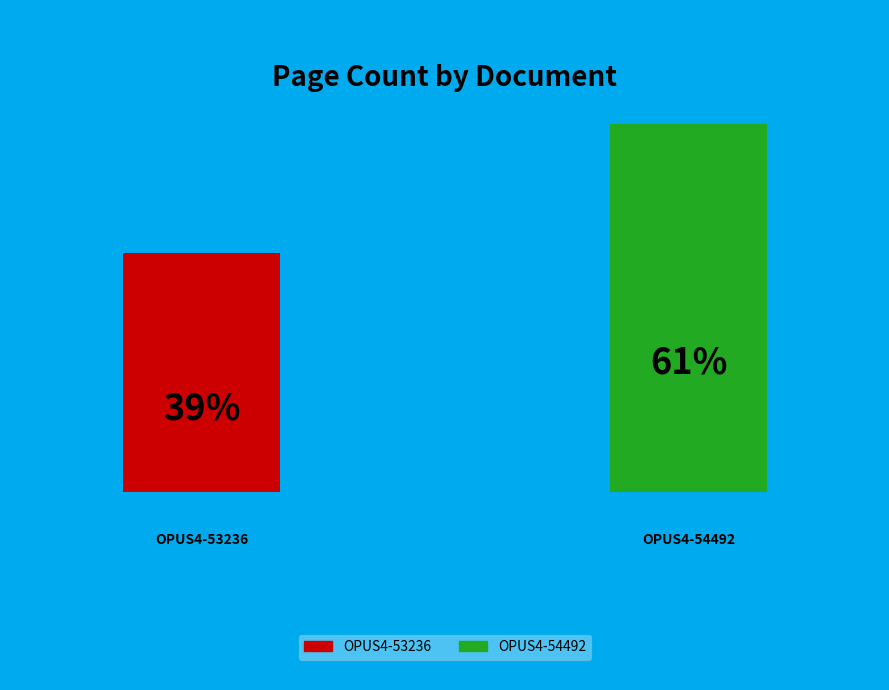

True or false: OPUS4-54492 accounts for 52% of the total.

False